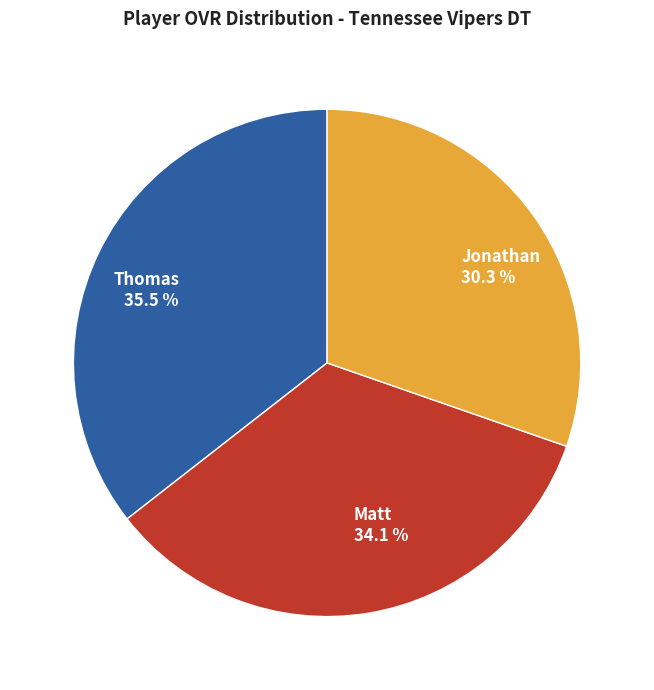

Rank the categories by value from highest to lowest.

Thomas, Matt, Jonathan